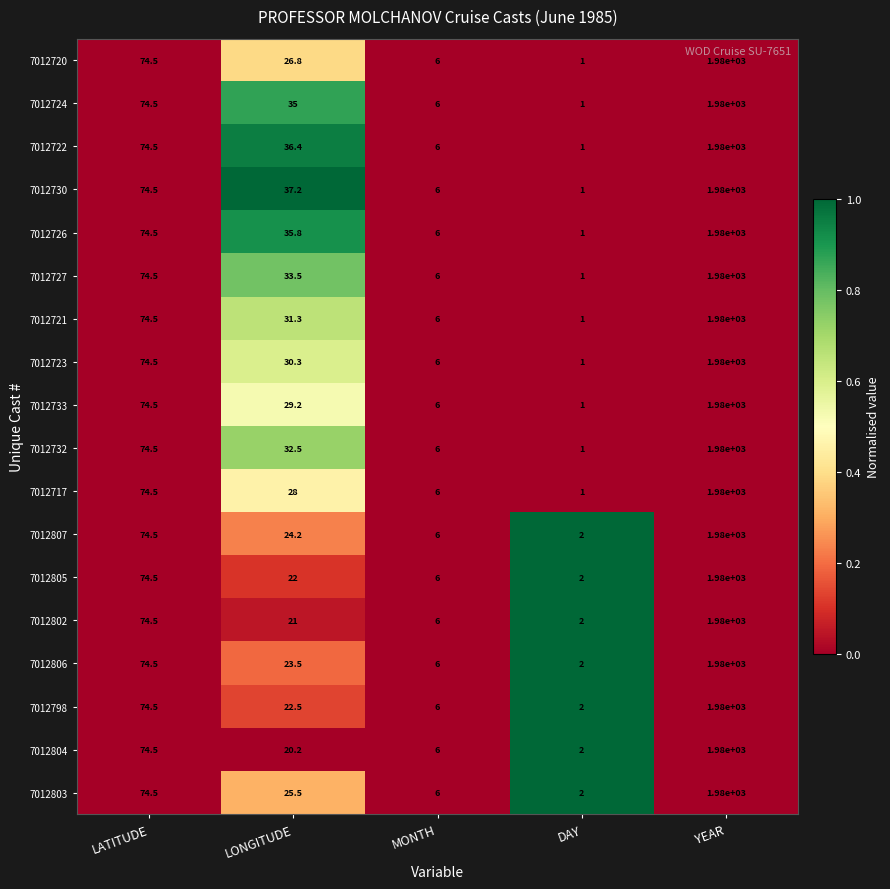

Which series has the largest total across all categories?

7012730